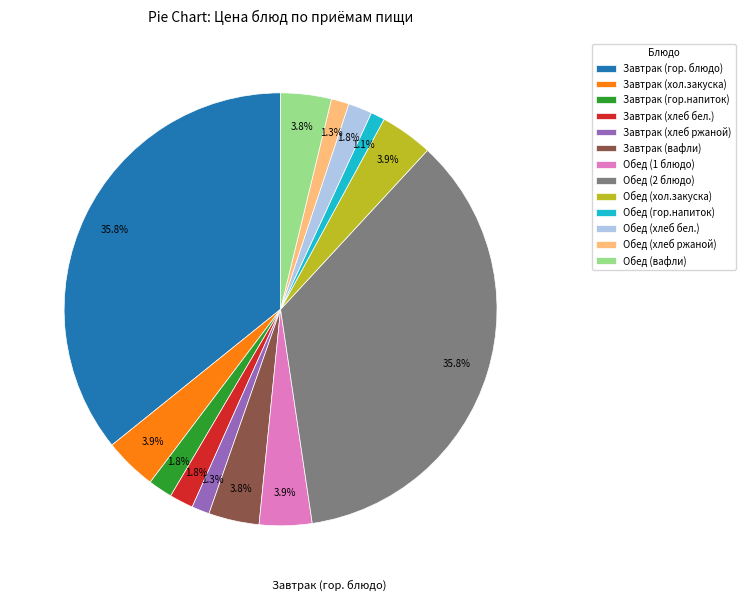

Count the number of slices in the pie.

13